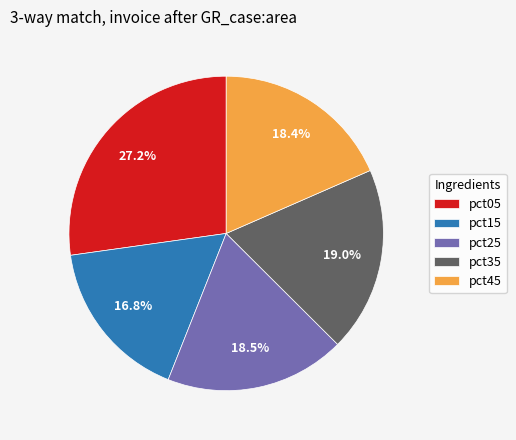

What is the largest slice in the pie chart?

pct05